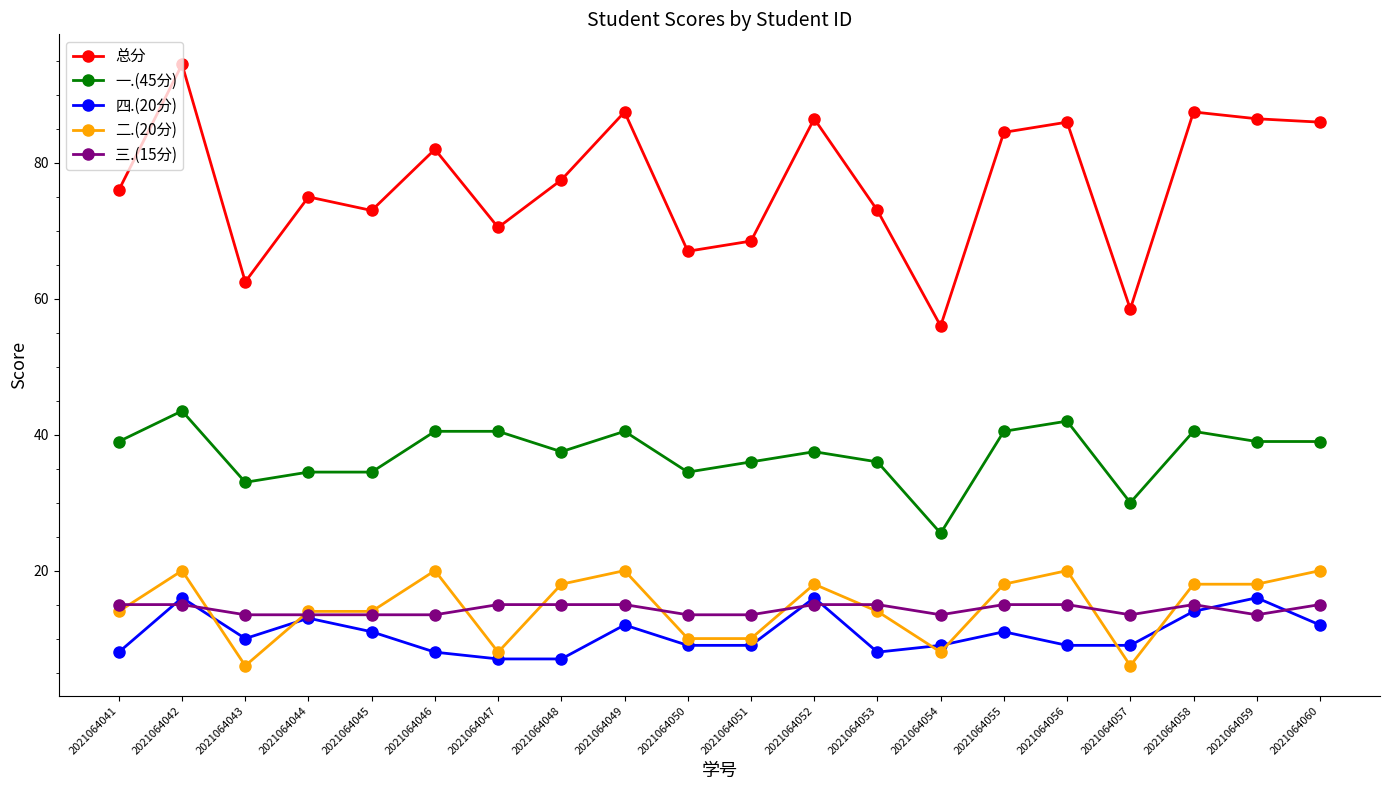

True or false: 二.(20分) and 总分 cross at least once.

False